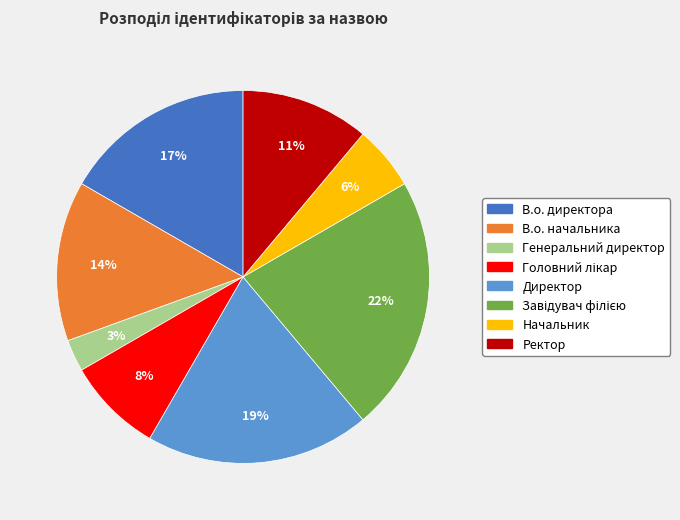

To the nearest percent, what is the average slice percentage?

12%